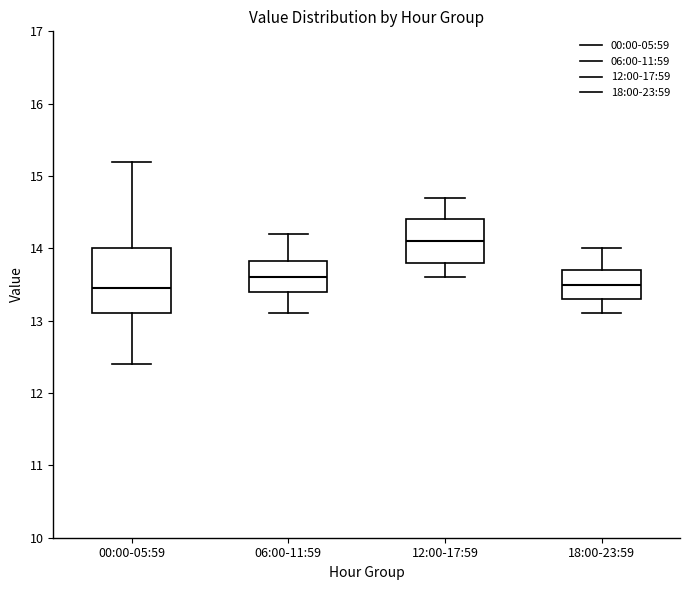

Where does the median line of the box for 06:00-11:59 sit on the y-axis? The values are not printed on the chart, so give them approximately, as read against the axis.

13.6